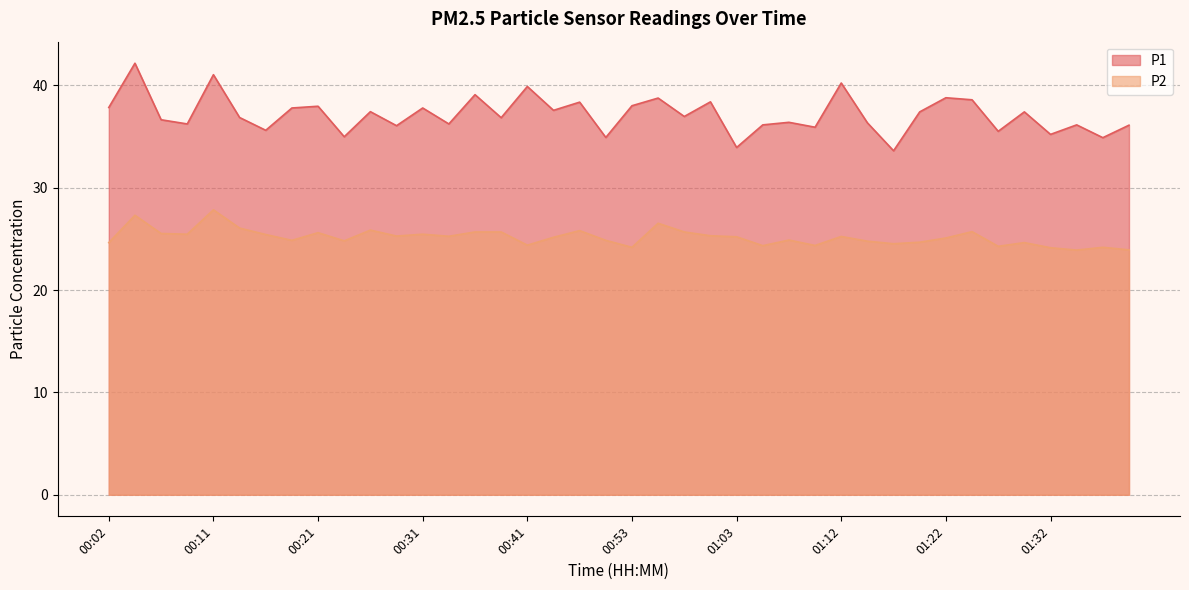

What is the difference between the maximum and minimum values in the P2 series?

3.9